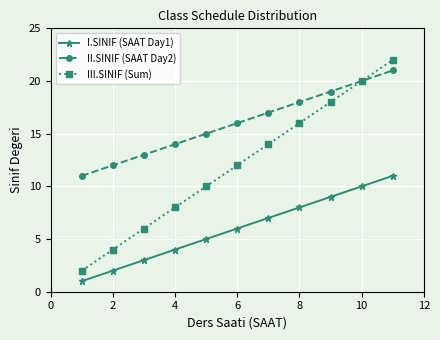

How many data points does each series have?

11